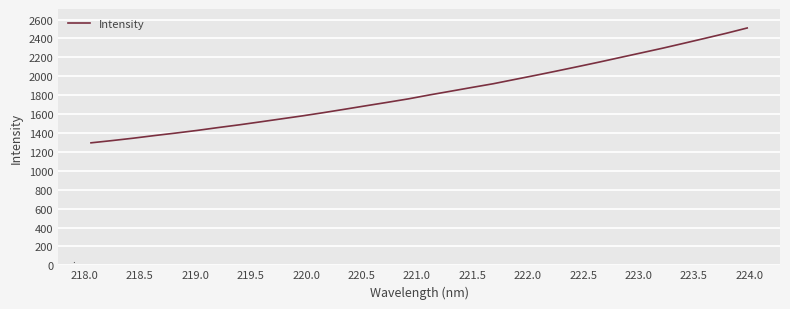

What is the smallest value displayed?

1295.7